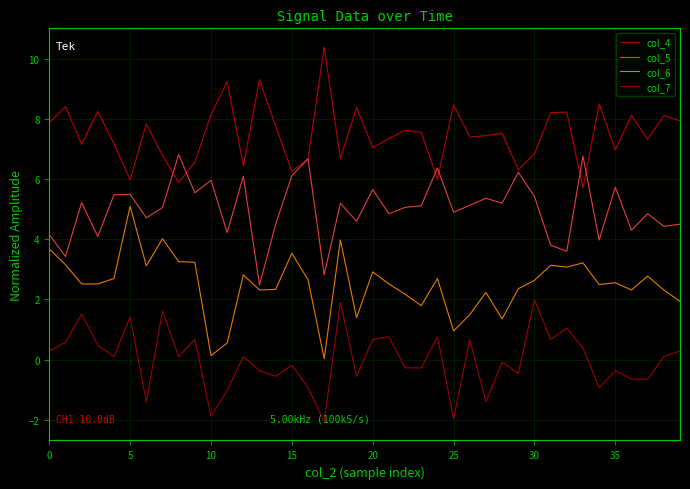

True or false: col_5 and col_6 cross at least once.

False